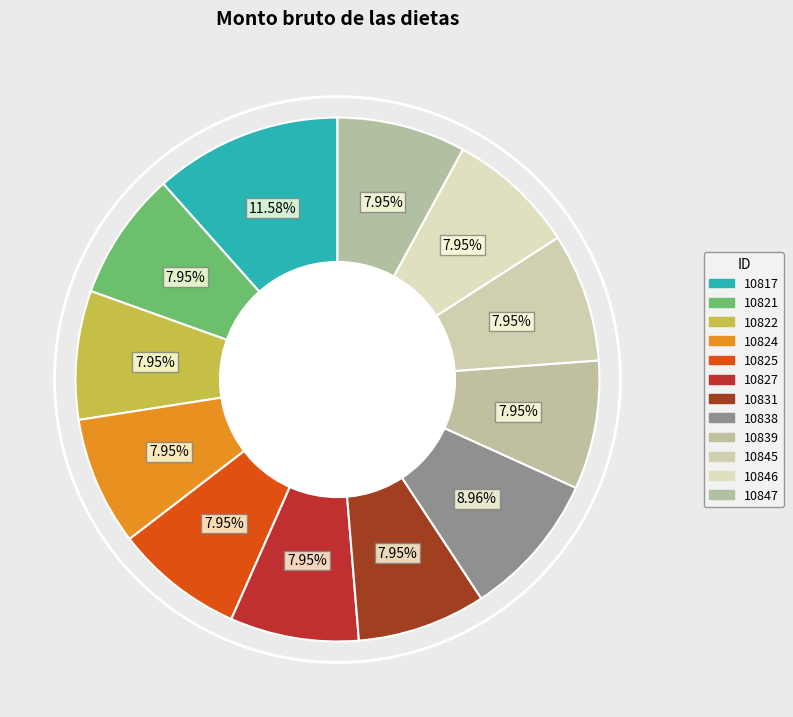

Is there a majority slice in this chart?

No